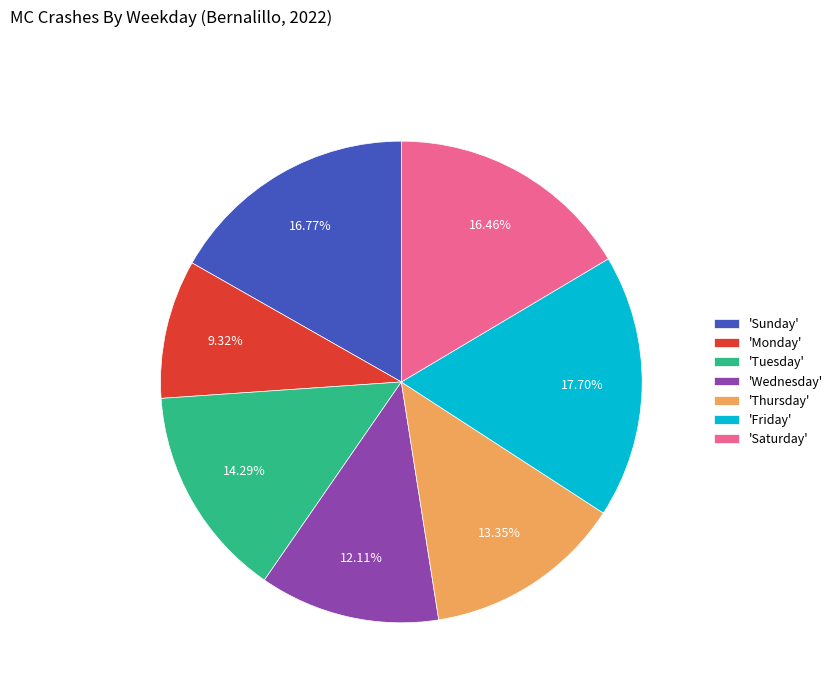

How many slices are in this pie chart?

7